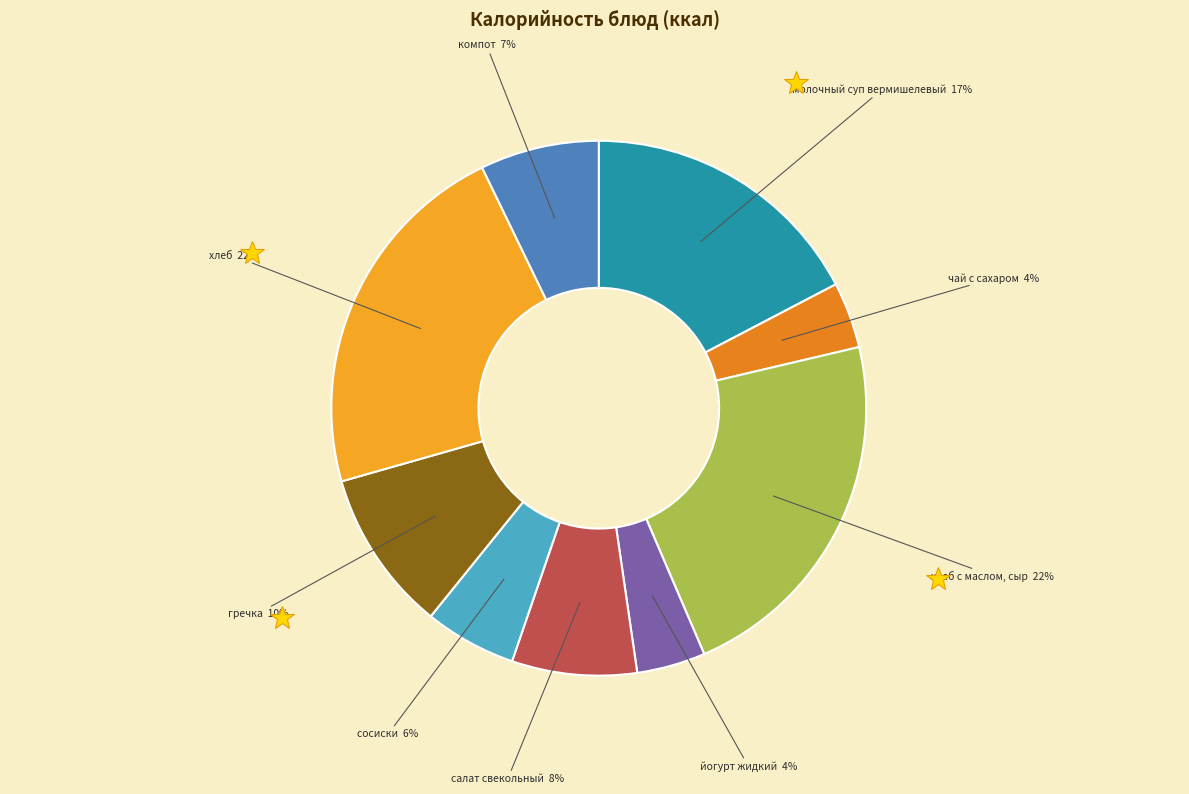

Approximately how many times larger is the value at чай с сахаром compared to сосиски?

0.7